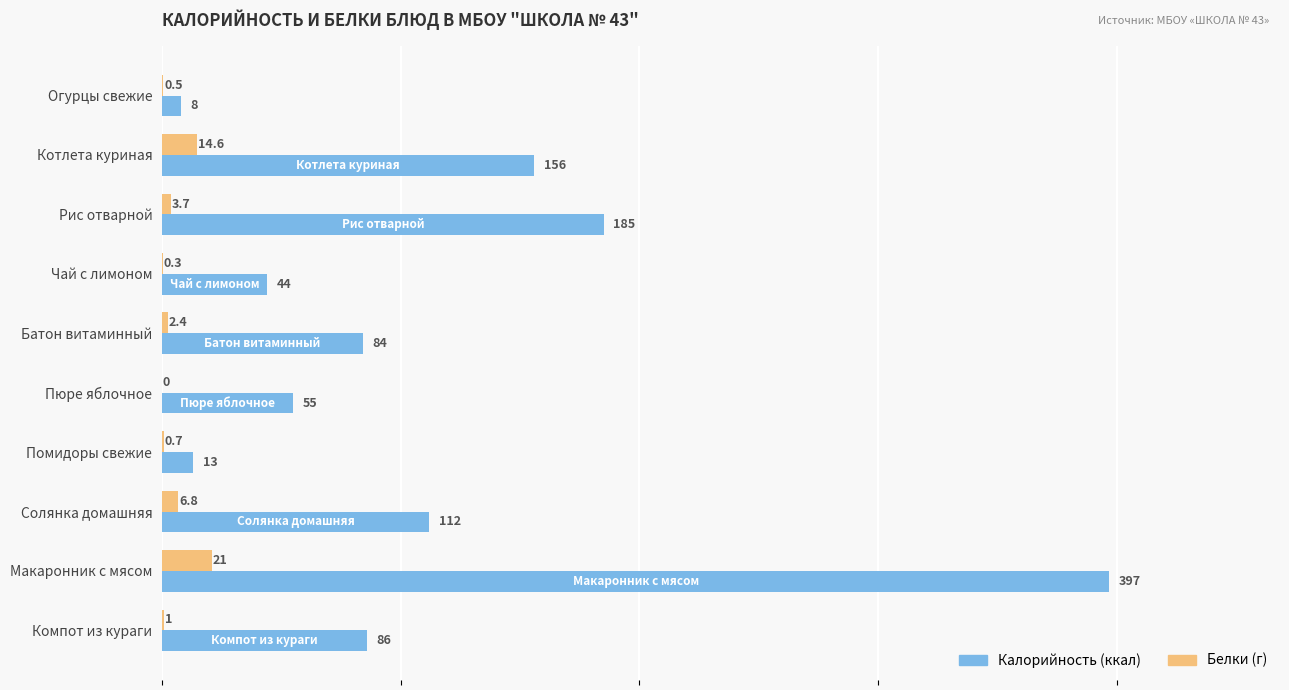

Which label corresponds to the largest value in the chart?

Макаронник с мясом